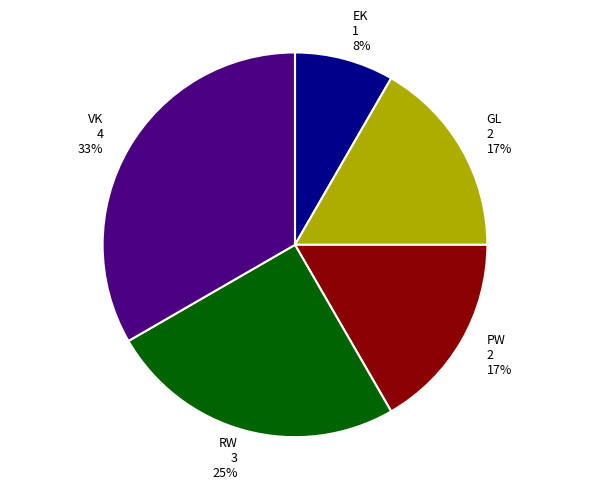

To the nearest percent, what is the average slice percentage?

20%